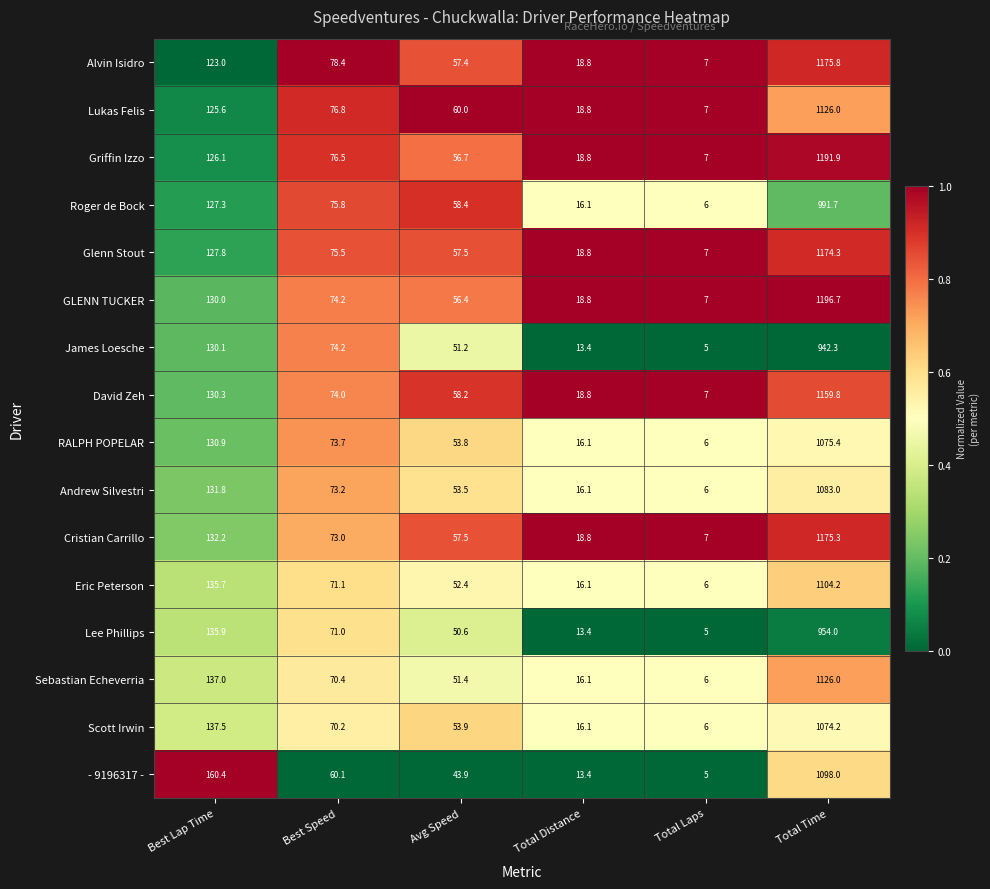

Rank the categories by Andrew Silvestri value from lowest to highest.

Total Laps, Total Distance, Avg Speed, Best Speed, Best Lap Time, Total Time